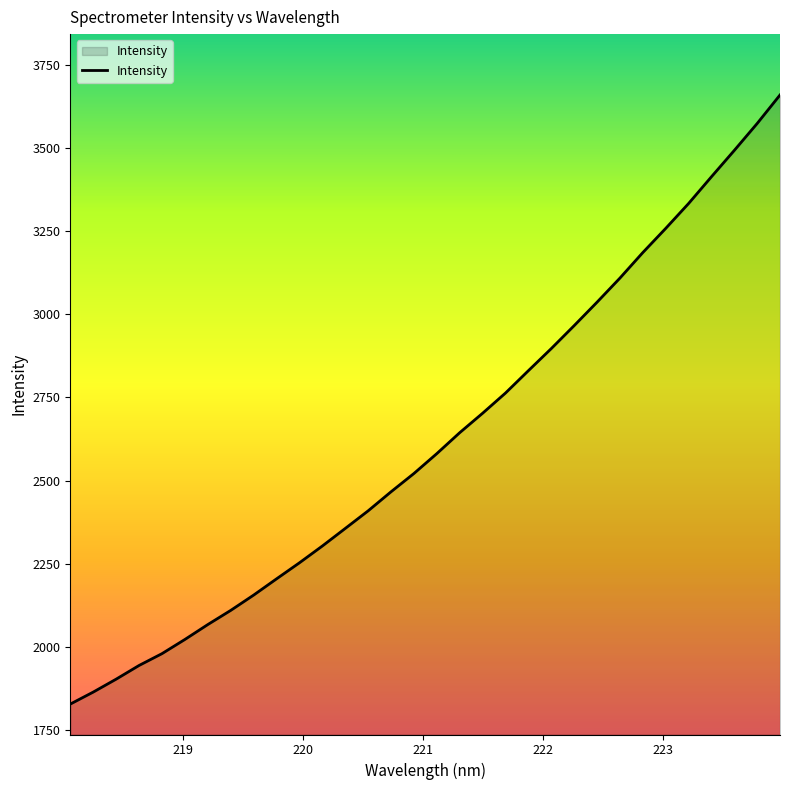

How many lines are shown in the chart?

1